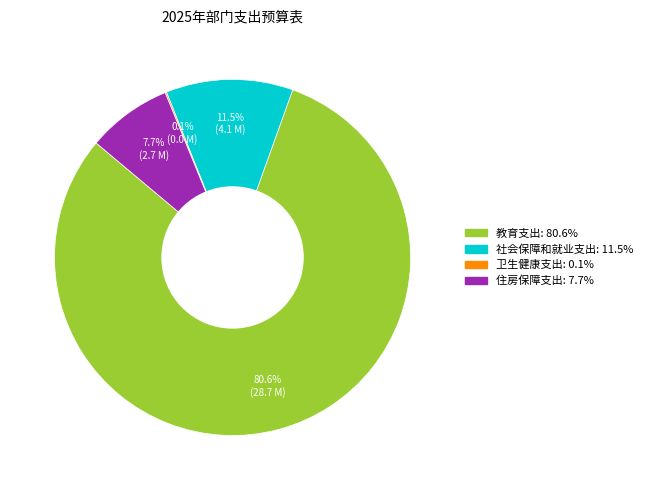

Is the sum of 社会保障和就业支出 and 教育支出 greater than half?

Yes